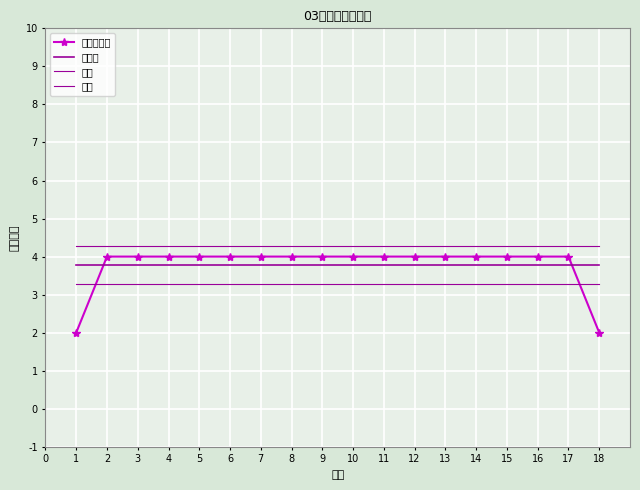

Which label corresponds to the largest value in the chart?

9